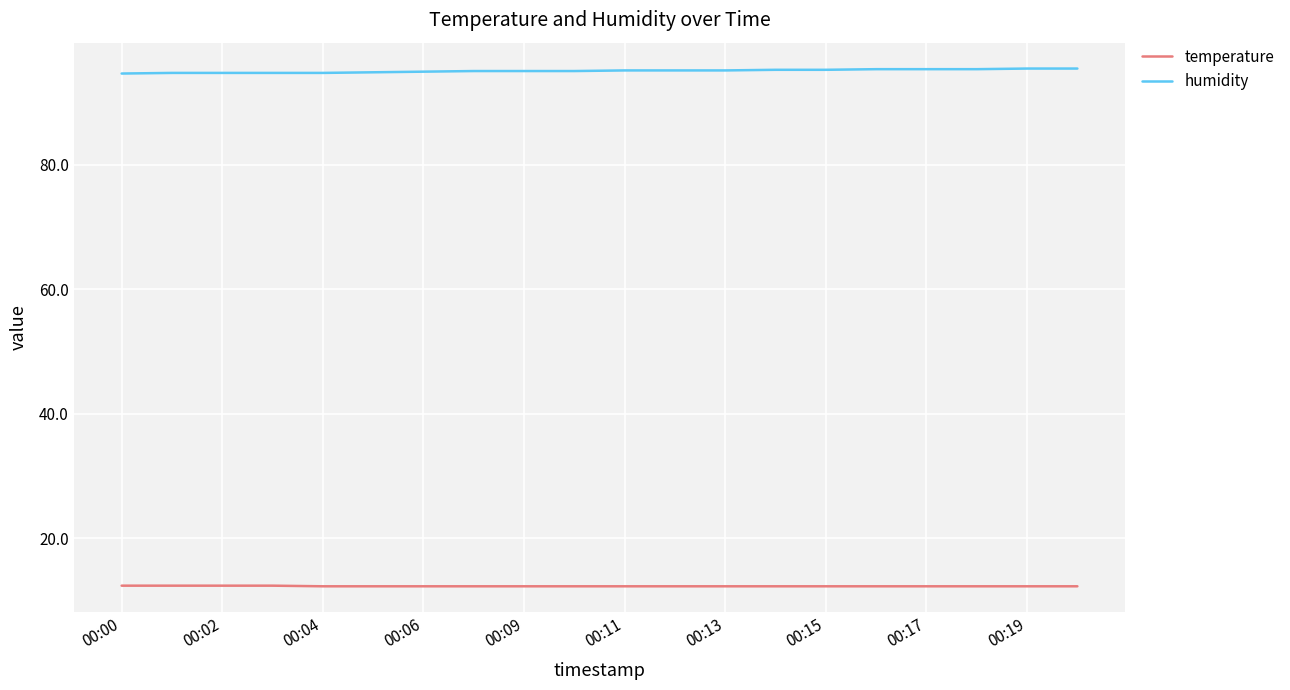

How many lines are shown in the chart?

2